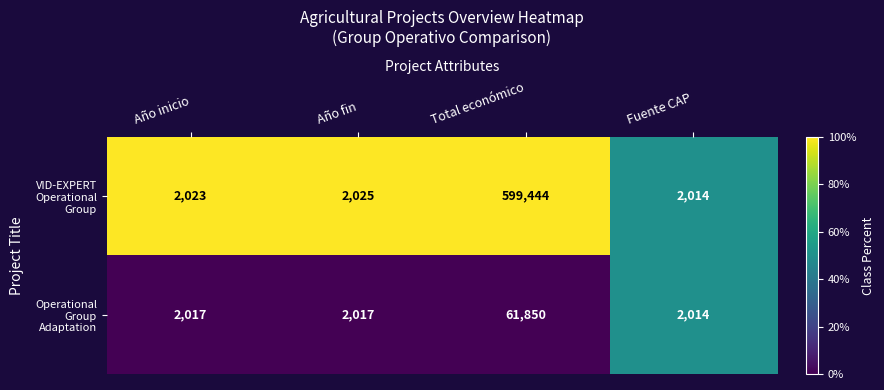

What is the total value across all series at Año inicio?

4040